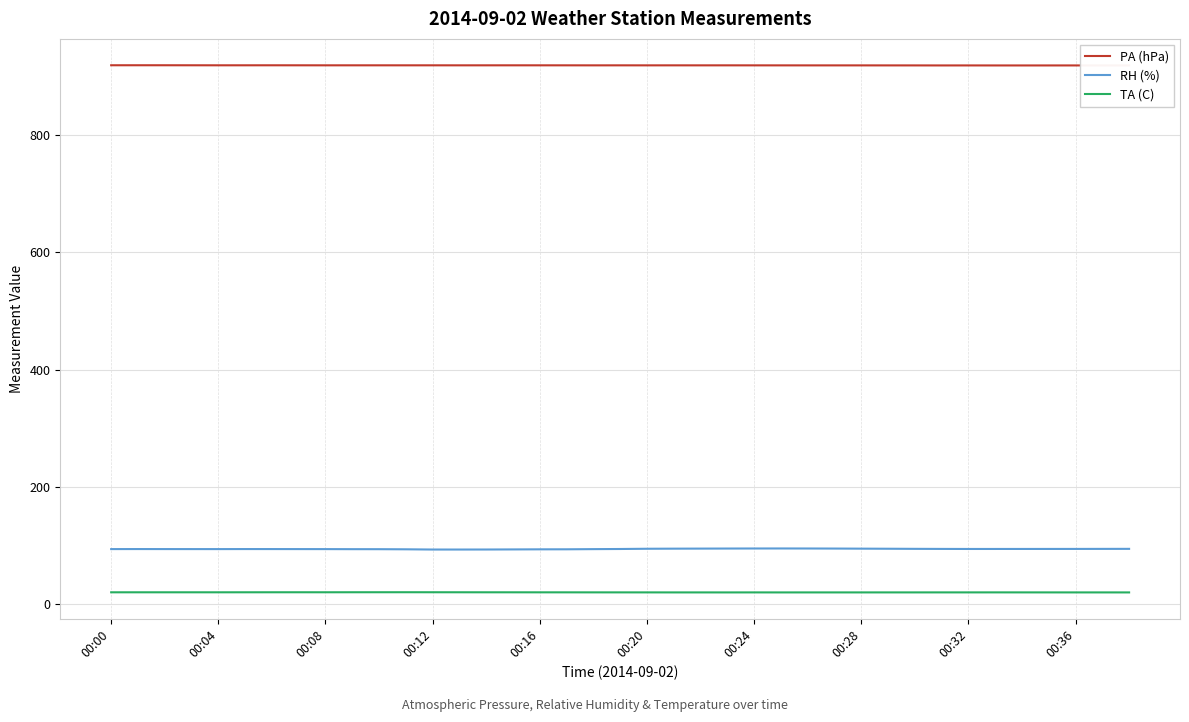

Rank the series by their maximum value, from highest to lowest.

PA (hPa), RH (%), TA (C)